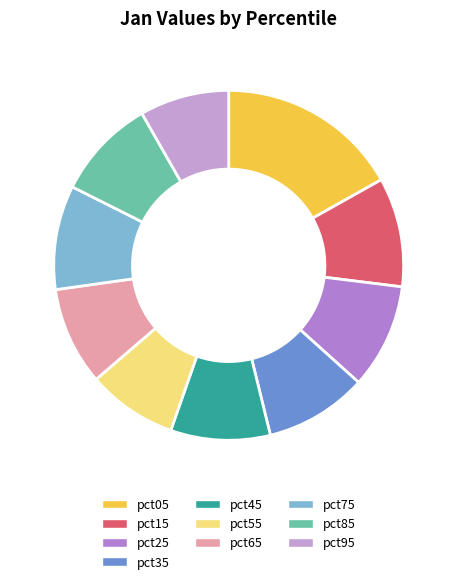

To the nearest percent, what portion does pct55 represent?

8%